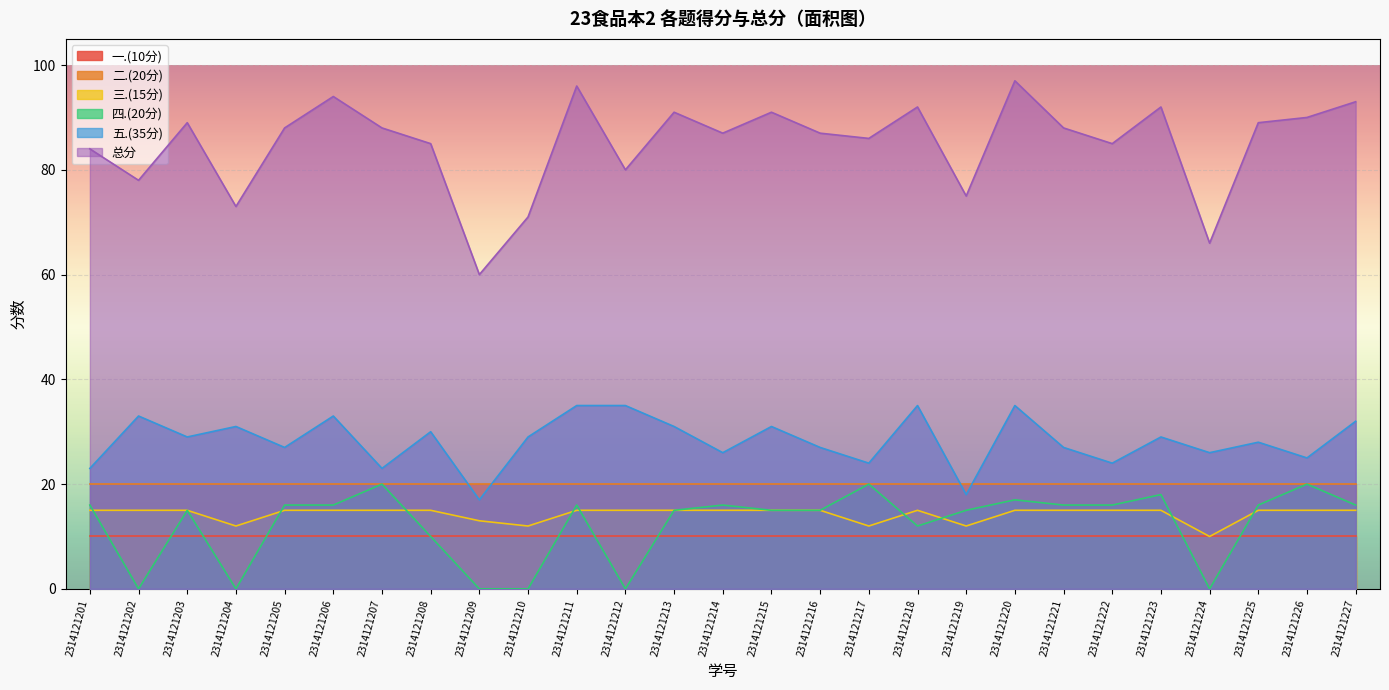

What is the maximum value for 总分?

97